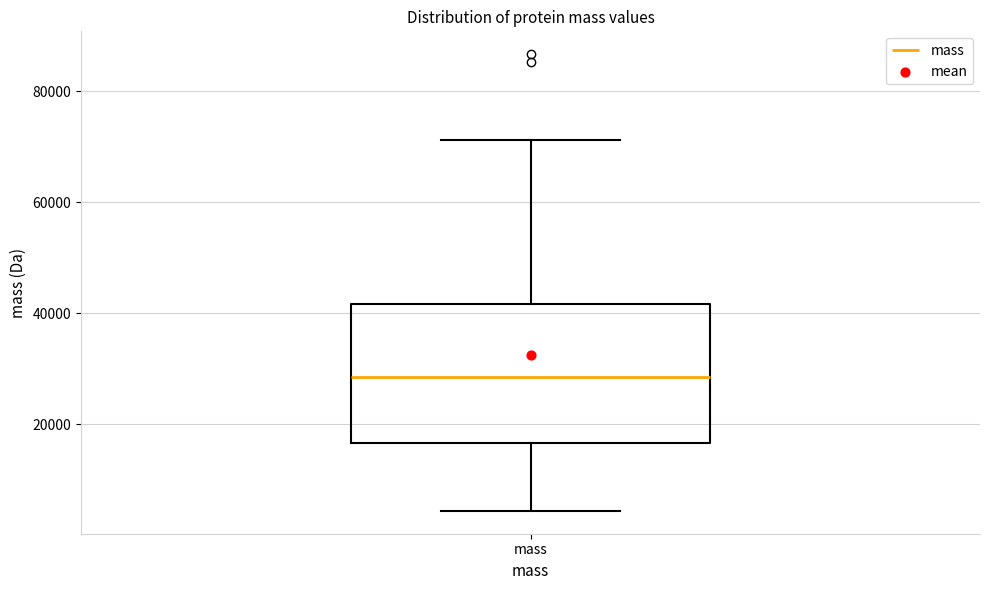

Read this box plot against the y-axis: the position of the median line, the range covered by the box, and the ends of both whiskers. The values are not printed on the chart, so give them approximately, as read against the axis.

median 28000, box 16000 to 42000, whiskers 4000 to 72000